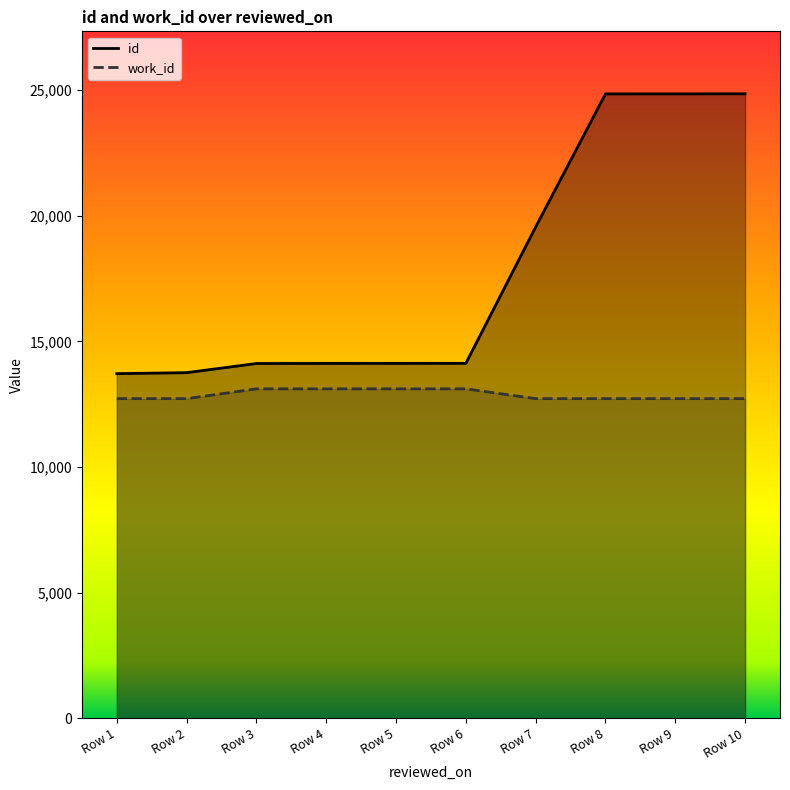

What is the spread (max minus min) of values at ?

6830